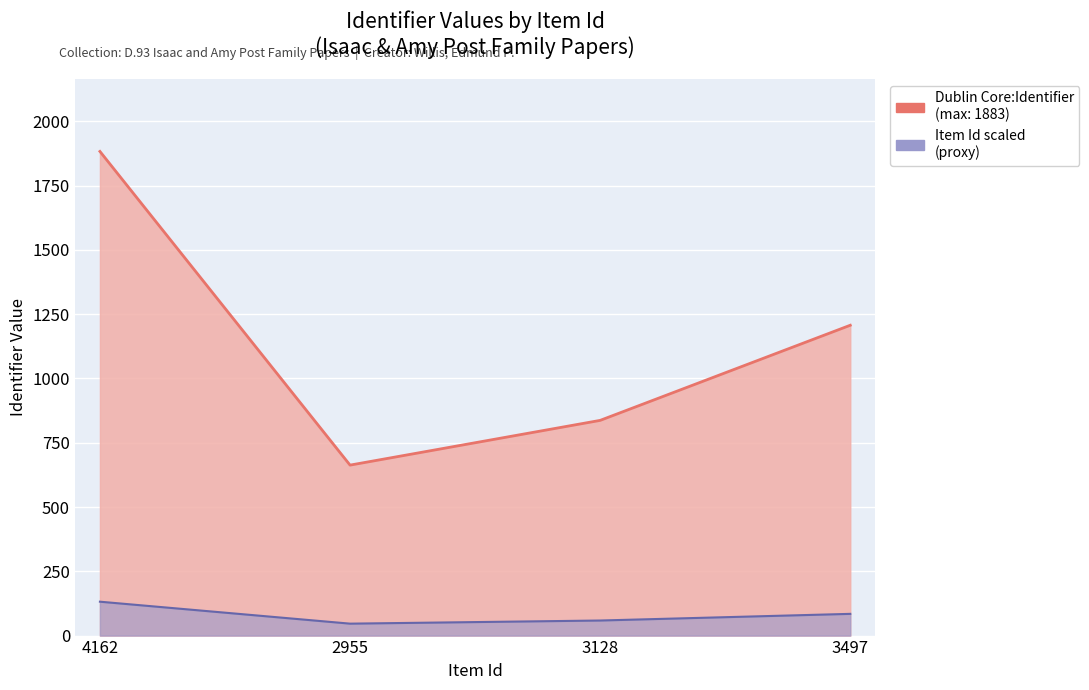

What is the average value?

1148